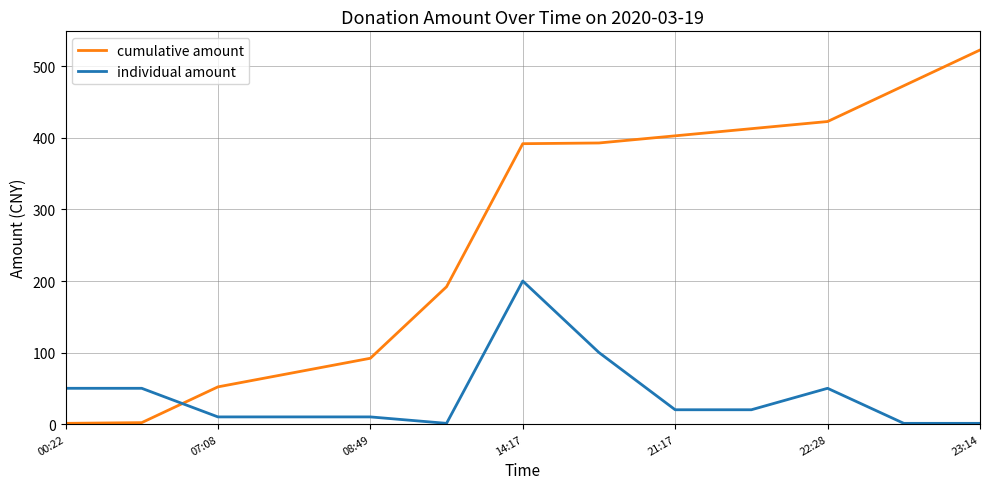

Which series has the largest range (max minus min)?

cumulative amount